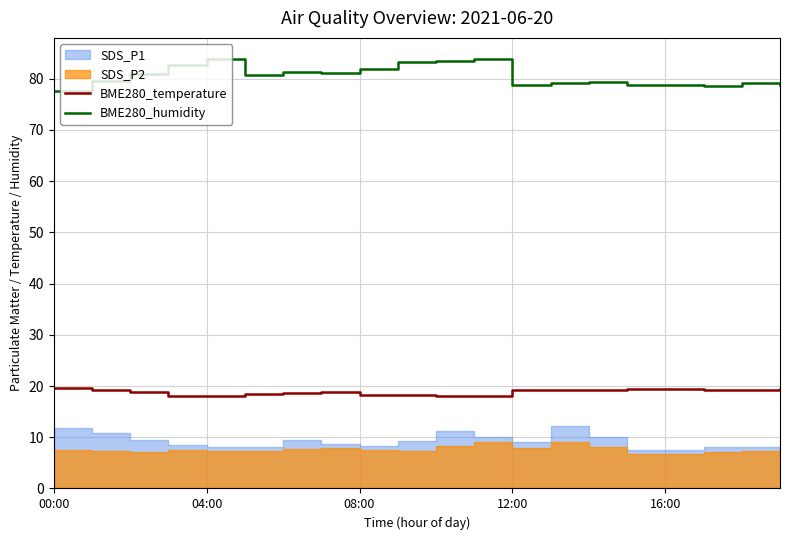

Which series has the largest range (max minus min)?

BME280_humidity